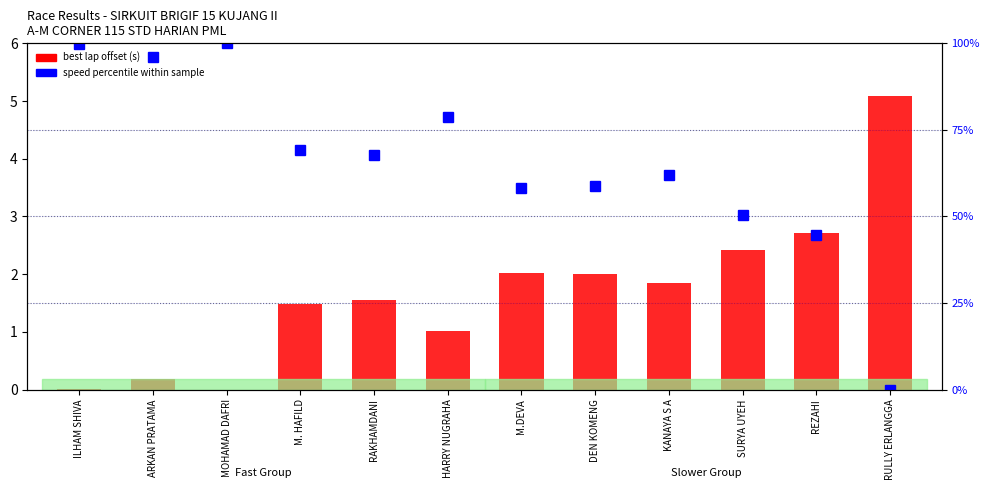

How many bars are there in each group?

2